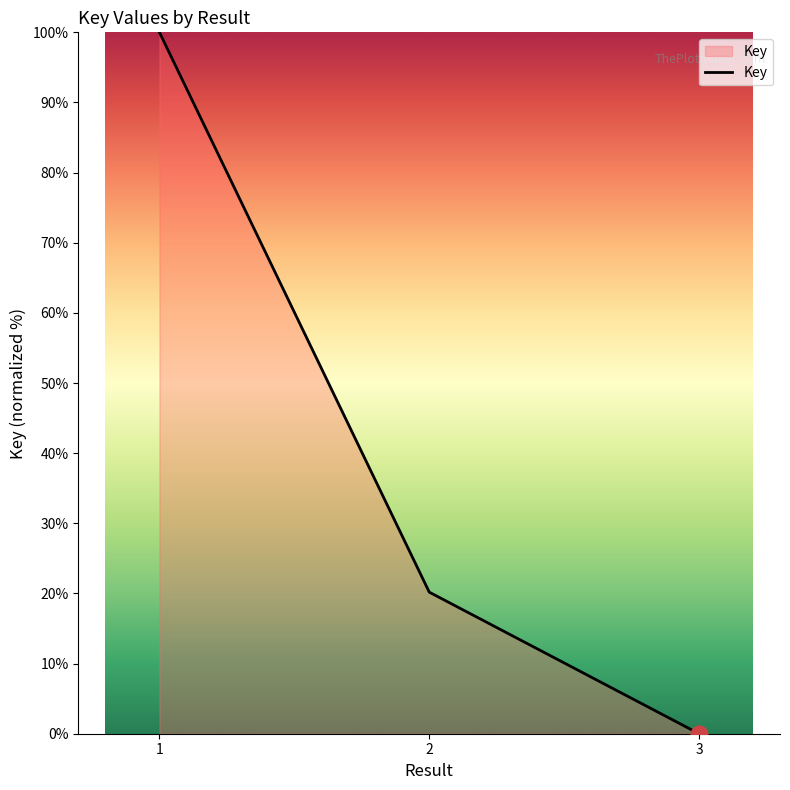

Which category has the highest value across all series?

1